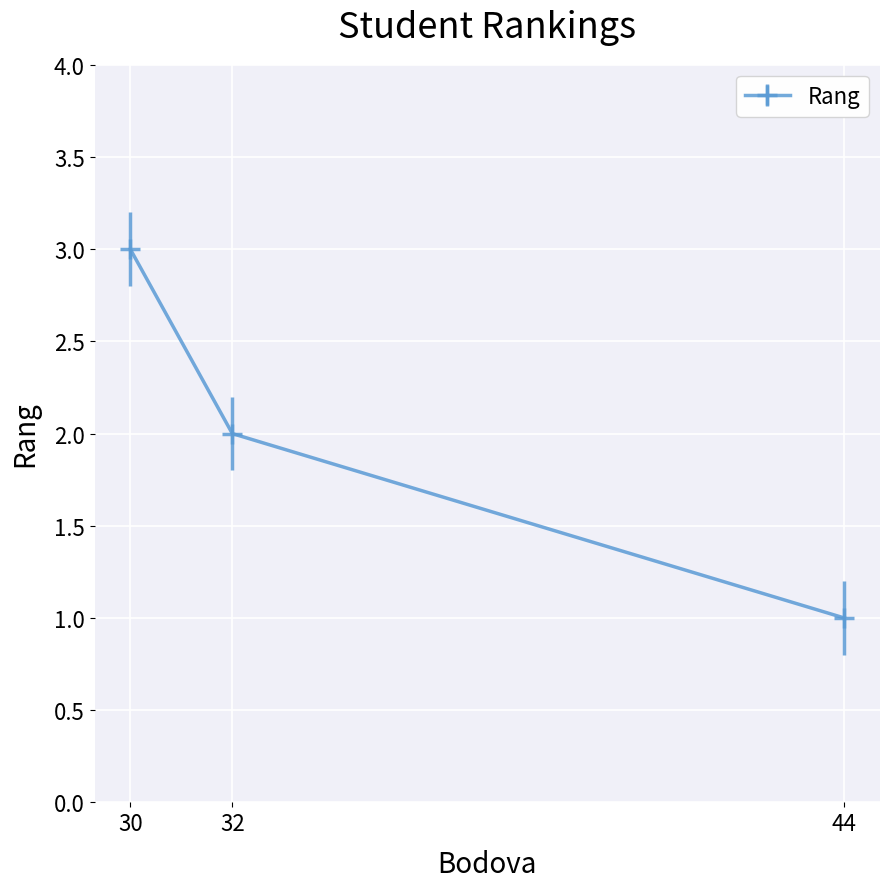

What is the value of the 1st point from the left?

3